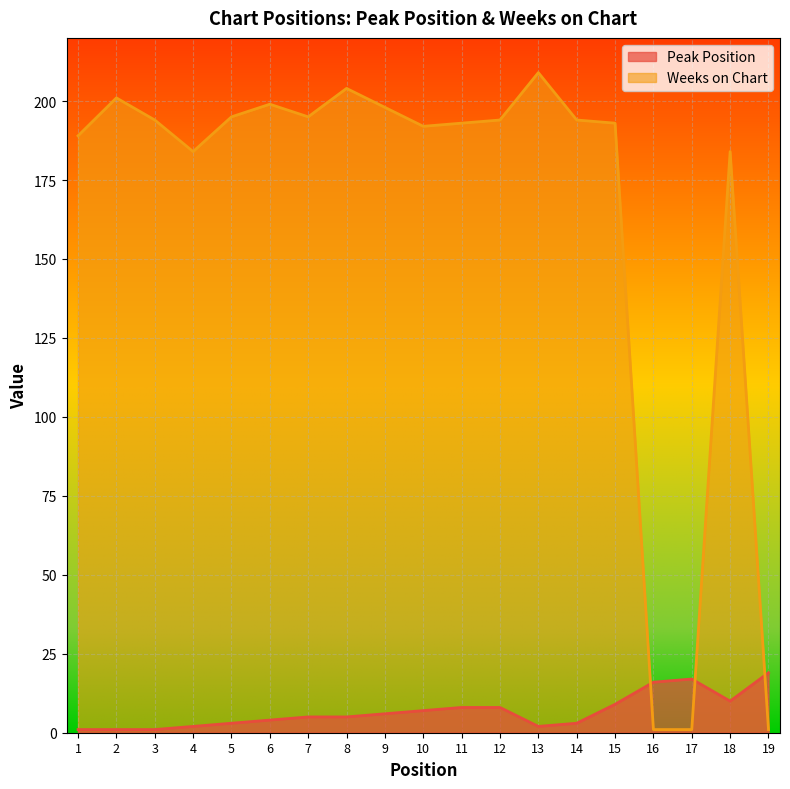

Which series ends up on top after the final intersection of Peak Position and Weeks on Chart?

Peak Position